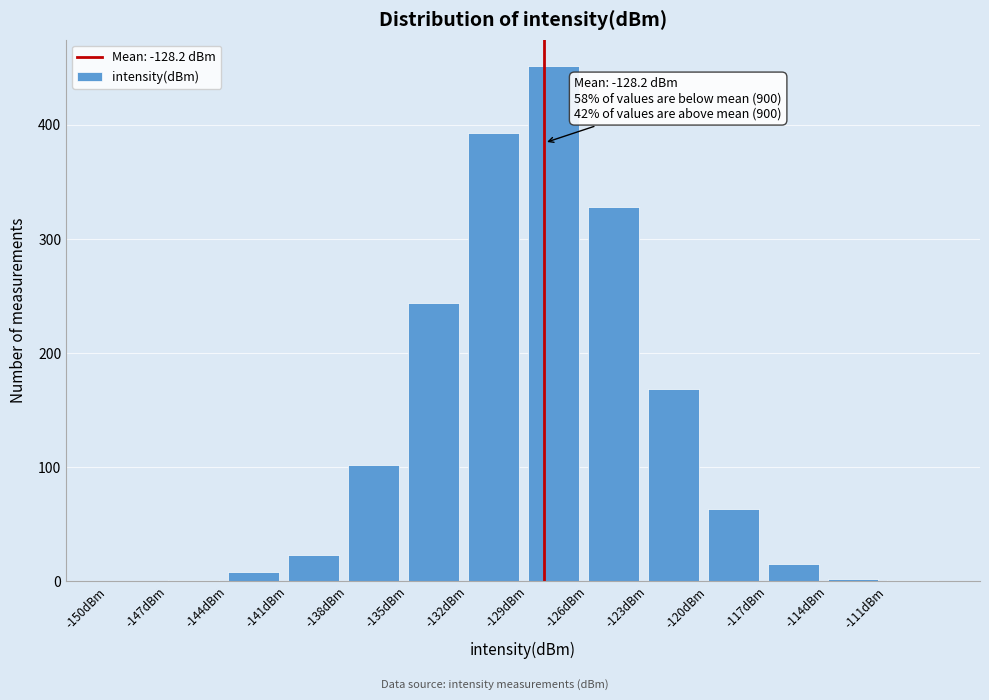

Over which range of the x-axis is the bar tallest?

-129 to -126